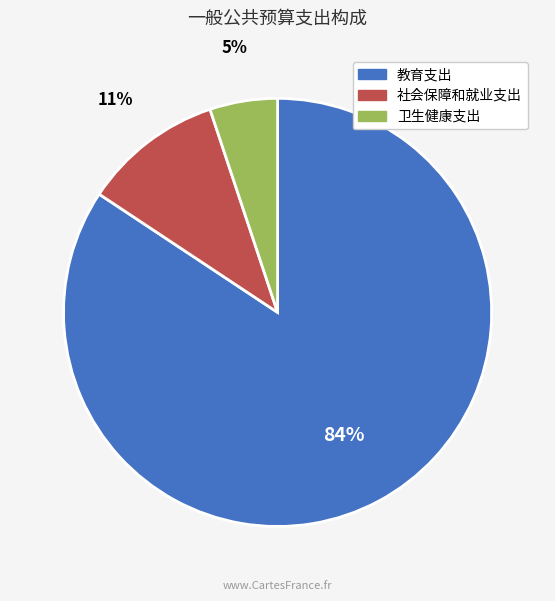

To the nearest percent, what is the average slice percentage?

33%